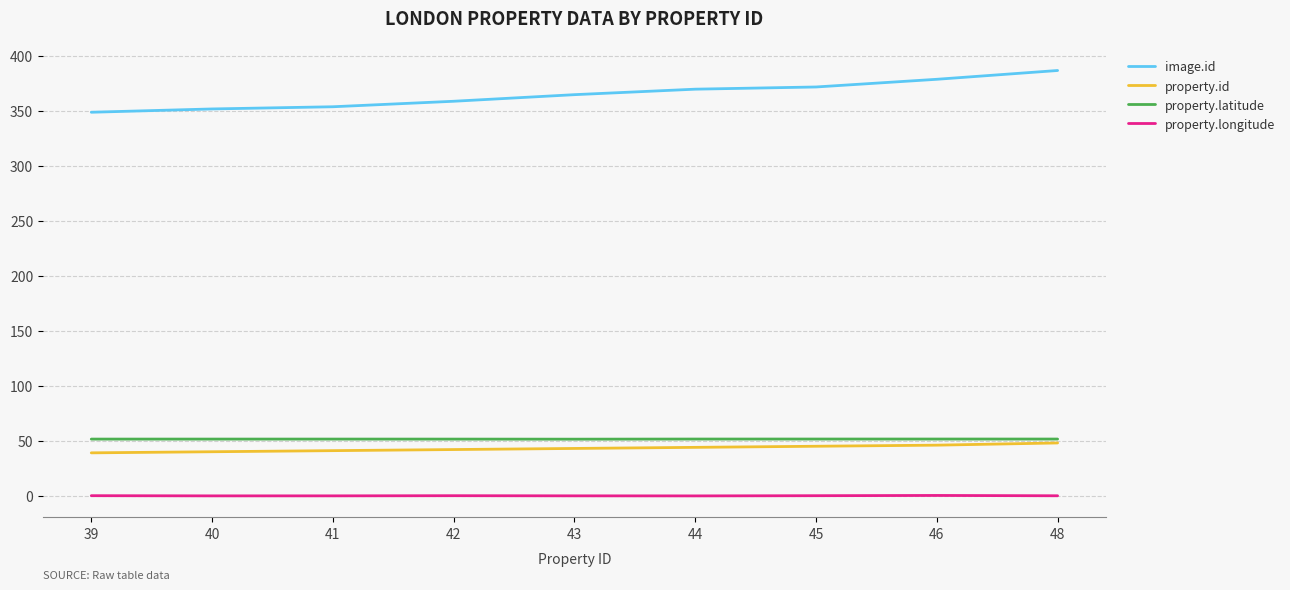

The property.latitude series shows 51.5 at 39. True or false?

True